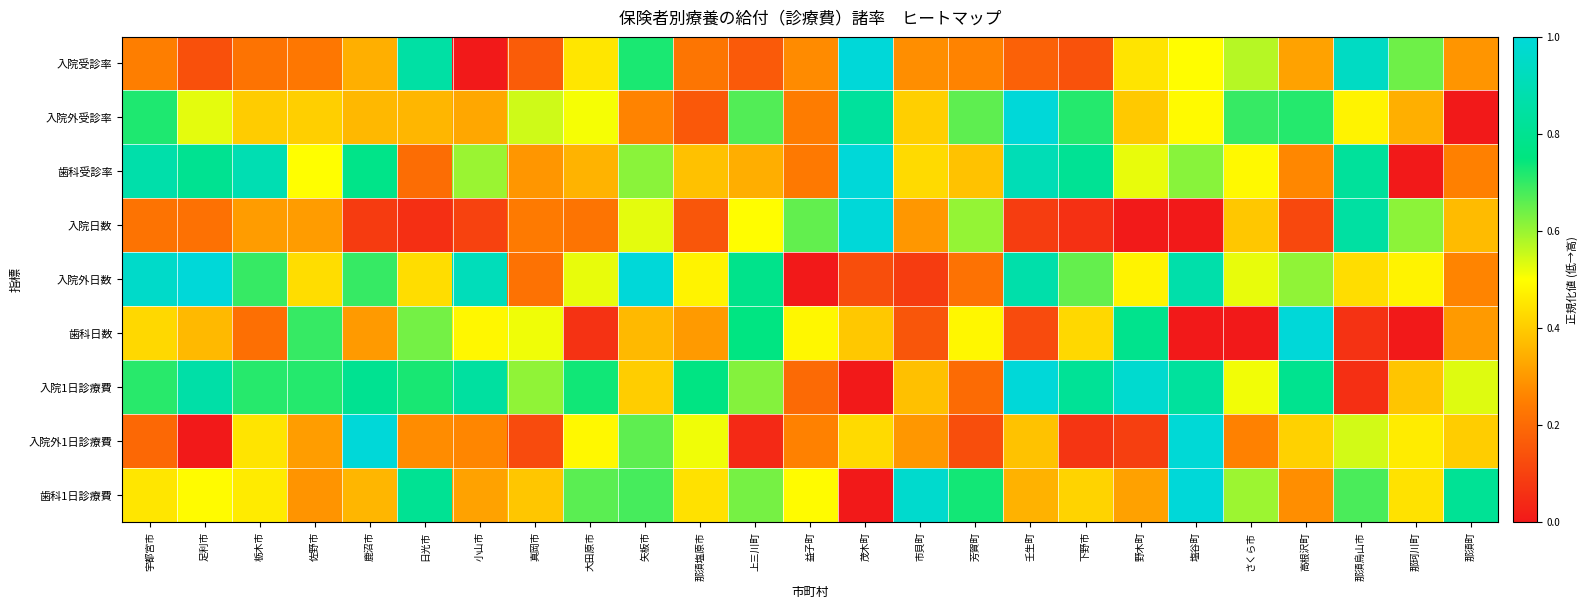

Reading left to right, what are all the values shown in this chart?

入院受診率: 宇都宮市=0.2	足利市=0.1	栃木市=0.2	佐野市=0.2	鹿沼市=0.3	日光市=0.9	小山市=0.0	真岡市=0.2	大田原市=0.5	矢板市=0.7	那須塩原市=0.2	上三川町=0.2	益子町=0.3	茂木町=1.0	市貝町=0.3	芳賀町=0.3	壬生町=0.2	下野市=0.1	野木町=0.4	塩谷町=0.5	さくら市=0.6	高根沢町=0.3	那須烏山市=0.9	那珂川町=0.6	那須町=0.3
入院外受診率: 宇都宮市=0.7	足利市=0.5	栃木市=0.4	佐野市=0.4	鹿沼市=0.4	日光市=0.4	小山市=0.3	真岡市=0.5	大田原市=0.5	矢板市=0.3	那須塩原市=0.2	上三川町=0.7	益子町=0.2	茂木町=0.8	市貝町=0.4	芳賀町=0.7	壬生町=1.0	下野市=0.7	野木町=0.4	塩谷町=0.5	さくら市=0.7	高根沢町=0.7	那須烏山市=0.5	那珂川町=0.3	那須町=0.0
歯科受診率: 宇都宮市=0.9	足利市=0.8	栃木市=0.9	佐野市=0.5	鹿沼市=0.8	日光市=0.2	小山市=0.6	真岡市=0.3	大田原市=0.4	矢板市=0.6	那須塩原市=0.4	上三川町=0.3	益子町=0.2	茂木町=1.0	市貝町=0.4	芳賀町=0.4	壬生町=0.9	下野市=0.8	野木町=0.5	塩谷町=0.6	さくら市=0.5	高根沢町=0.3	那須烏山市=0.8	那珂川町=0.0	那須町=0.3
入院日数: 宇都宮市=0.2	足利市=0.2	栃木市=0.3	佐野市=0.3	鹿沼市=0.1	日光市=0.1	小山市=0.1	真岡市=0.2	大田原市=0.2	矢板市=0.5	那須塩原市=0.2	上三川町=0.5	益子町=0.7	茂木町=1.0	市貝町=0.3	芳賀町=0.6	壬生町=0.1	下野市=0.1	野木町=0.0	塩谷町=0.0	さくら市=0.4	高根沢町=0.1	那須烏山市=0.8	那珂川町=0.6	那須町=0.4
入院外日数: 宇都宮市=1.0	足利市=1.0	栃木市=0.7	佐野市=0.4	鹿沼市=0.7	日光市=0.4	小山市=0.9	真岡市=0.2	大田原市=0.5	矢板市=1.0	那須塩原市=0.5	上三川町=0.8	益子町=0.0	茂木町=0.1	市貝町=0.1	芳賀町=0.2	壬生町=0.9	下野市=0.7	野木町=0.5	塩谷町=0.9	さくら市=0.5	高根沢町=0.6	那須烏山市=0.4	那珂川町=0.5	那須町=0.3
歯科日数: 宇都宮市=0.4	足利市=0.4	栃木市=0.2	佐野市=0.7	鹿沼市=0.3	日光市=0.6	小山市=0.5	真岡市=0.5	大田原市=0.1	矢板市=0.4	那須塩原市=0.3	上三川町=0.8	益子町=0.5	茂木町=0.4	市貝町=0.2	芳賀町=0.5	壬生町=0.1	下野市=0.4	野木町=0.8	塩谷町=0.0	さくら市=0.0	高根沢町=1.0	那須烏山市=0.1	那珂川町=0.0	那須町=0.3
入院1日診療費: 宇都宮市=0.7	足利市=0.9	栃木市=0.7	佐野市=0.7	鹿沼市=0.8	日光市=0.7	小山市=0.8	真岡市=0.6	大田原市=0.7	矢板市=0.4	那須塩原市=0.8	上三川町=0.6	益子町=0.2	茂木町=0.0	市貝町=0.4	芳賀町=0.2	壬生町=1.0	下野市=0.8	野木町=1.0	塩谷町=0.8	さくら市=0.5	高根沢町=0.8	那須烏山市=0.1	那珂川町=0.4	那須町=0.5
入院外1日診療費: 宇都宮市=0.2	足利市=0.0	栃木市=0.4	佐野市=0.3	鹿沼市=1.0	日光市=0.3	小山市=0.3	真岡市=0.1	大田原市=0.5	矢板市=0.7	那須塩原市=0.5	上三川町=0.0	益子町=0.3	茂木町=0.4	市貝町=0.3	芳賀町=0.1	壬生町=0.4	下野市=0.1	野木町=0.1	塩谷町=1.0	さくら市=0.3	高根沢町=0.4	那須烏山市=0.5	那珂川町=0.5	那須町=0.4
歯科1日診療費: 宇都宮市=0.5	足利市=0.5	栃木市=0.5	佐野市=0.3	鹿沼市=0.4	日光市=0.8	小山市=0.3	真岡市=0.4	大田原市=0.7	矢板市=0.7	那須塩原市=0.4	上三川町=0.6	益子町=0.5	茂木町=0.0	市貝町=1.0	芳賀町=0.7	壬生町=0.4	下野市=0.4	野木町=0.3	塩谷町=1.0	さくら市=0.6	高根沢町=0.3	那須烏山市=0.7	那珂川町=0.4	那須町=0.8